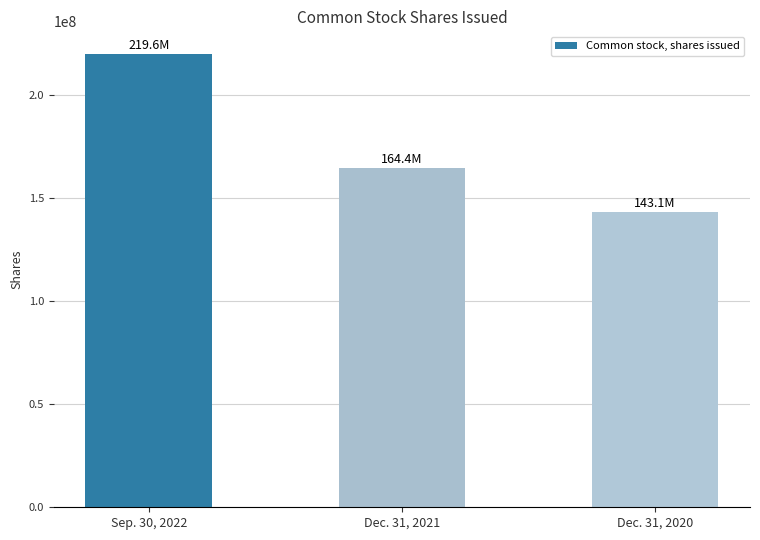

How many values are below 164435442?

1